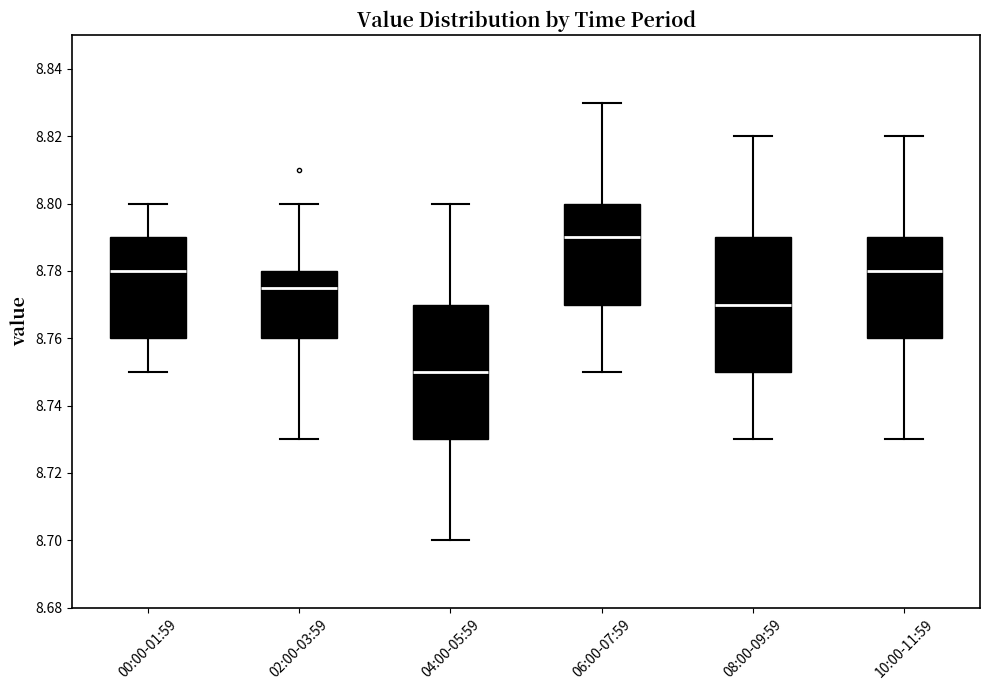

Reading left to right, read every box against the y-axis: the position of its median line, the range the box covers, and the ends of its whiskers. The values are not printed on the chart, so give them approximately, as read against the axis.

00:00-01:59: median 8.780, box 8.760 to 8.790, whiskers 8.750 to 8.800
02:00-03:59: median 8.776, box 8.760 to 8.780, whiskers 8.730 to 8.800
04:00-05:59: median 8.750, box 8.730 to 8.770, whiskers 8.700 to 8.800
06:00-07:59: median 8.790, box 8.770 to 8.800, whiskers 8.750 to 8.830
08:00-09:59: median 8.770, box 8.750 to 8.790, whiskers 8.730 to 8.820
10:00-11:59: median 8.780, box 8.760 to 8.790, whiskers 8.730 to 8.820